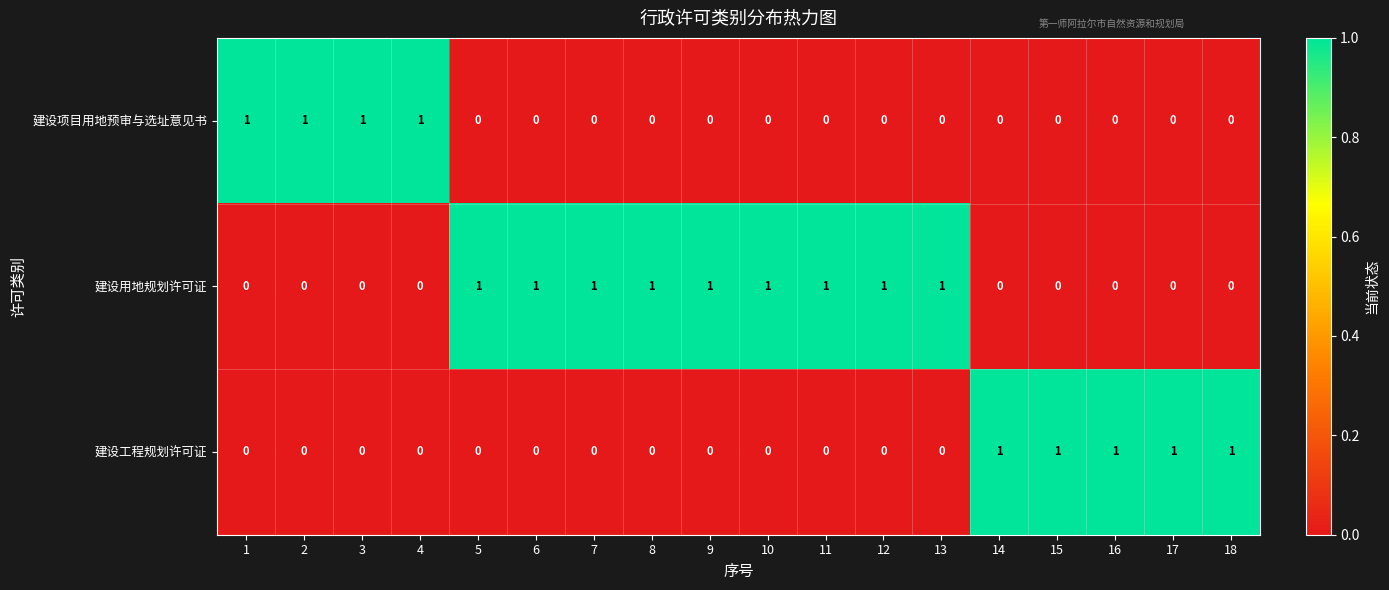

True or false: 建设工程规划许可证 has a value of 0 at 16.

False